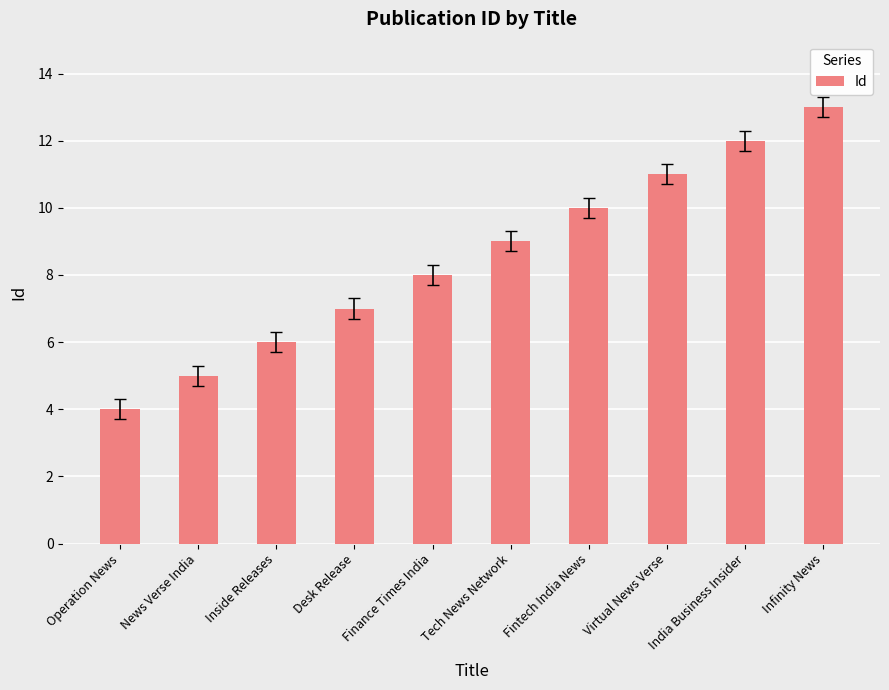

Reading right to left, transcribe all the data shown in this chart.

Infinity News=13	India Business Insider=12	Virtual News Verse=11	Fintech India News=10	Tech News Network=9	Finance Times India=8	Desk Release=7	Inside Releases=6	News Verse India=5	Operation News=4